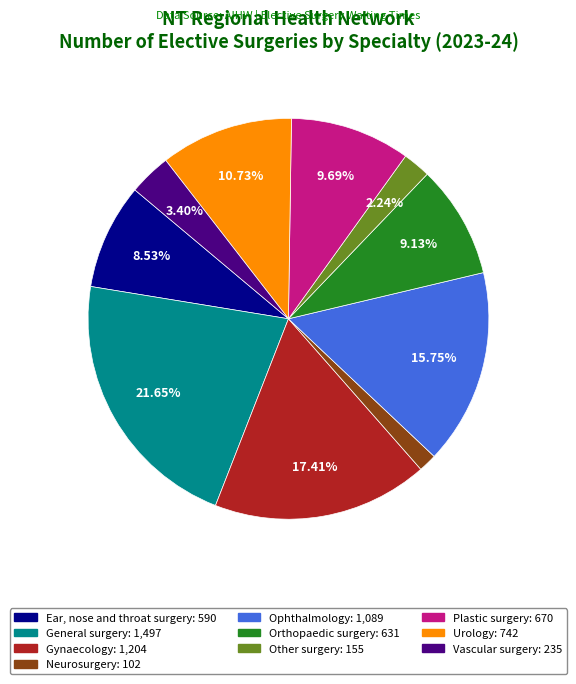

Does any single category account for the majority?

No